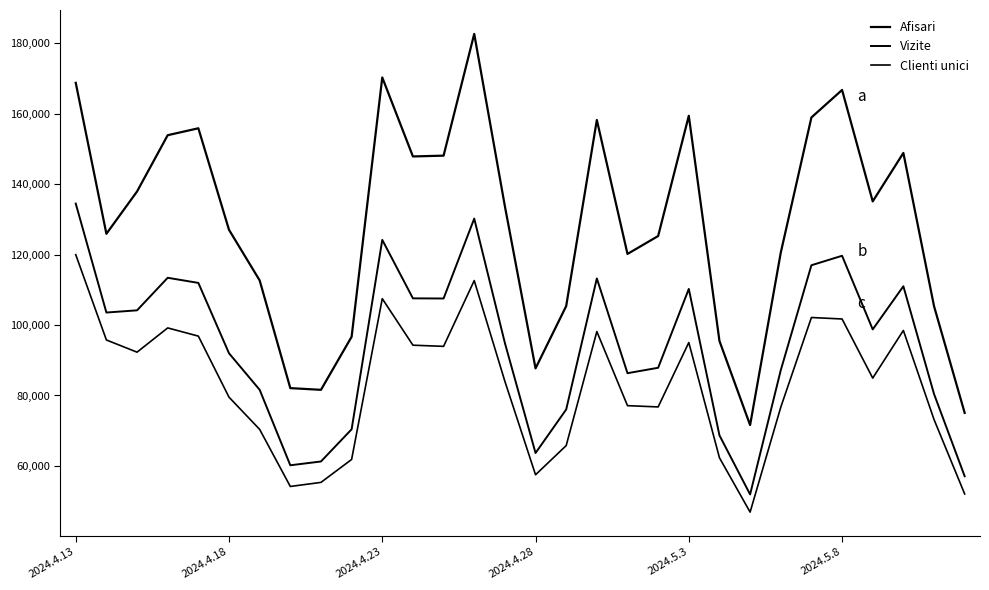

Does the chart display data point markers on the line(s)?

No